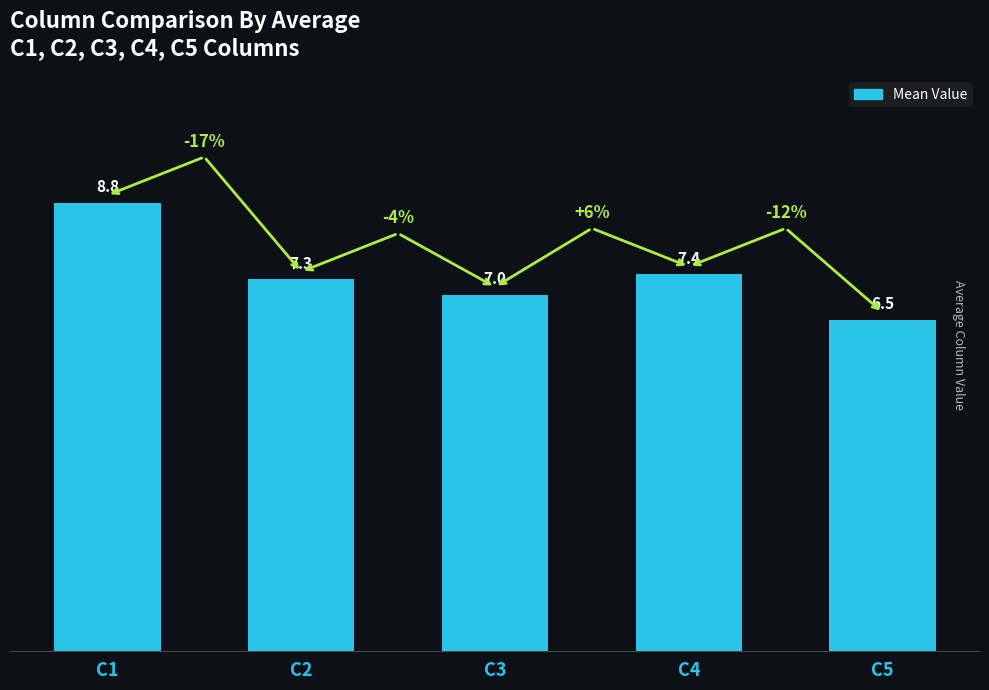

What is the change in value from C1 to C3?

-1.8